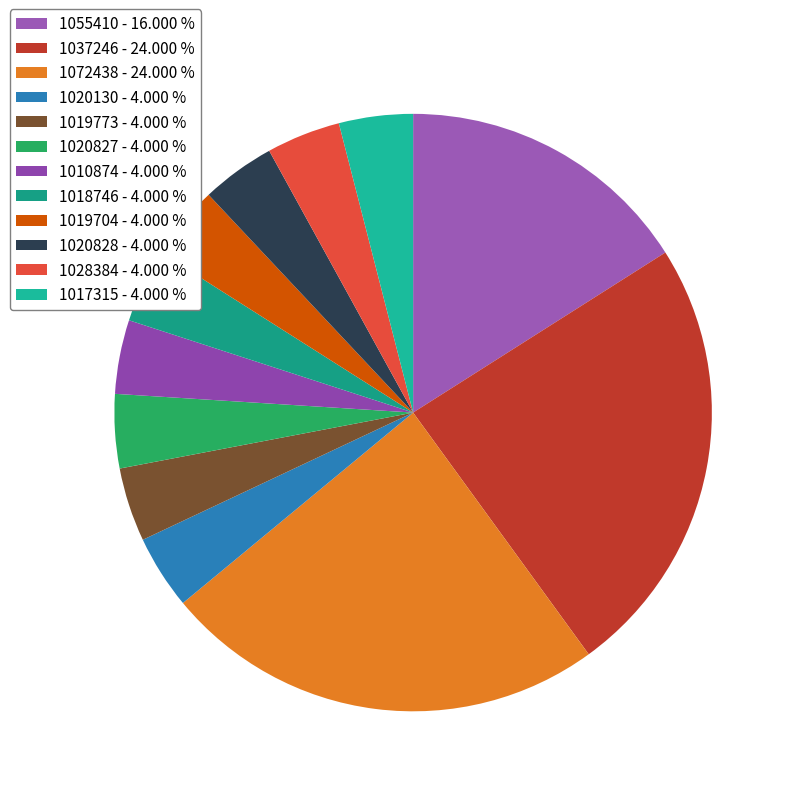

What portion of the pie excludes 1019773?

96.0%